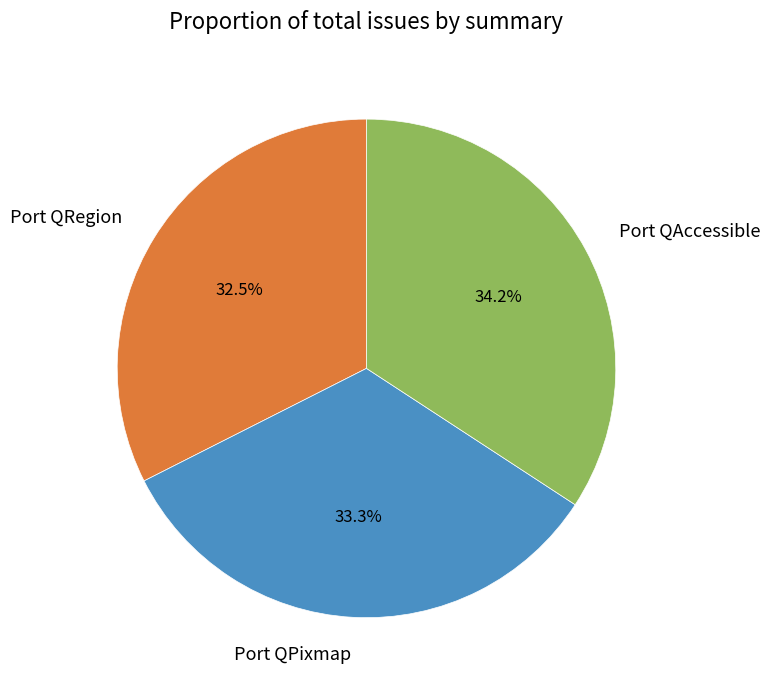

Count the number of slices in the pie.

3